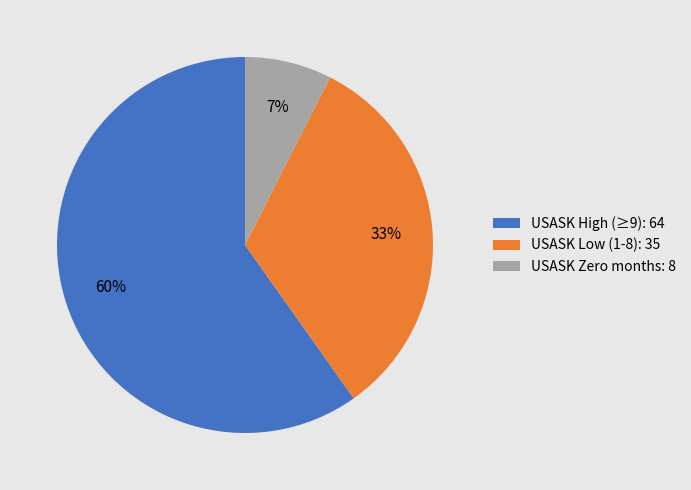

To the nearest percent, what is the average slice percentage?

33%